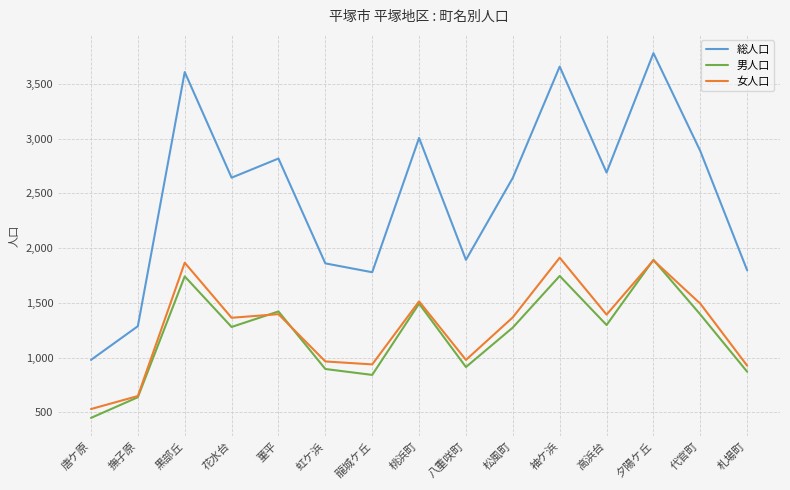

At which category does the chart reach its peak across all series?

夕陽ケ丘